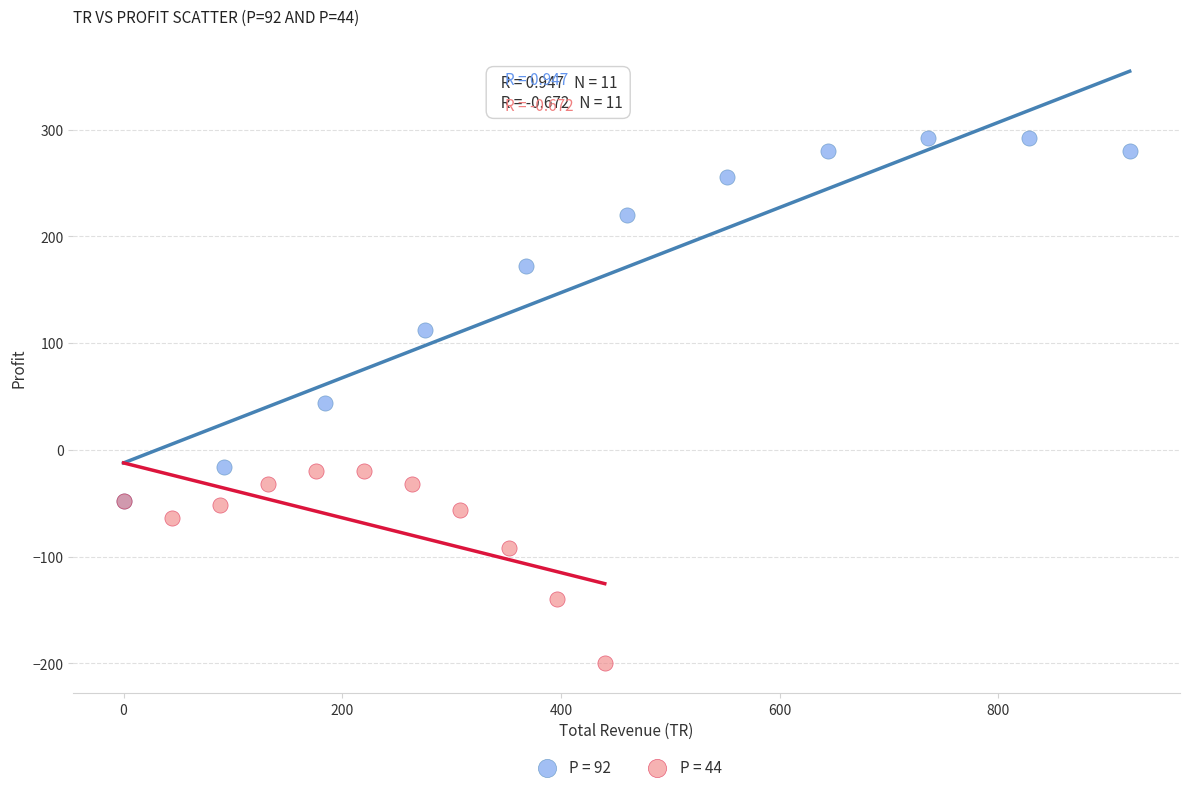

Which series has the largest Y range (max minus min)?

P = 92